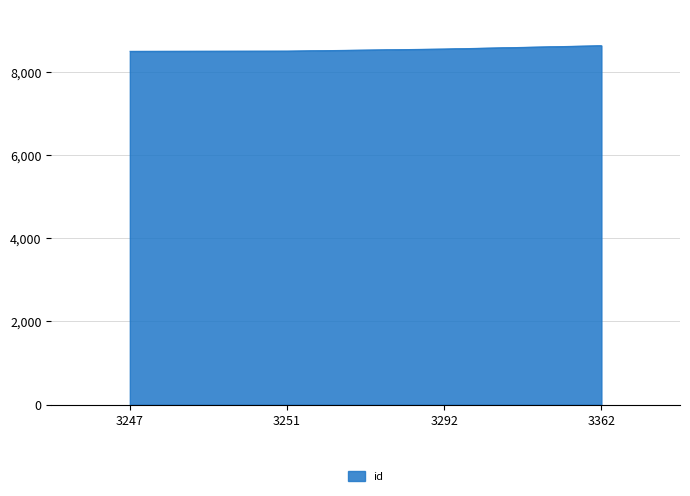

True or false: the data shows 8636 at 3362.

True